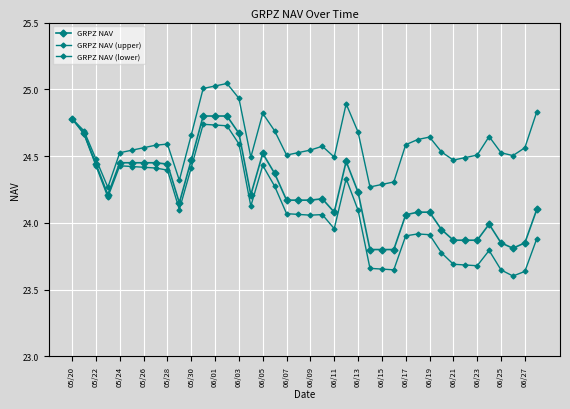

Does the chart have visible grid lines?

Yes